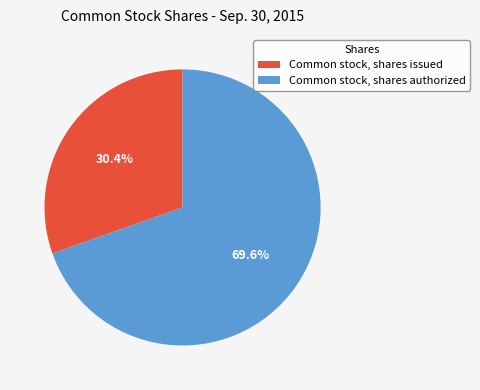

What is the largest slice in the pie chart?

Common stock, shares authorized